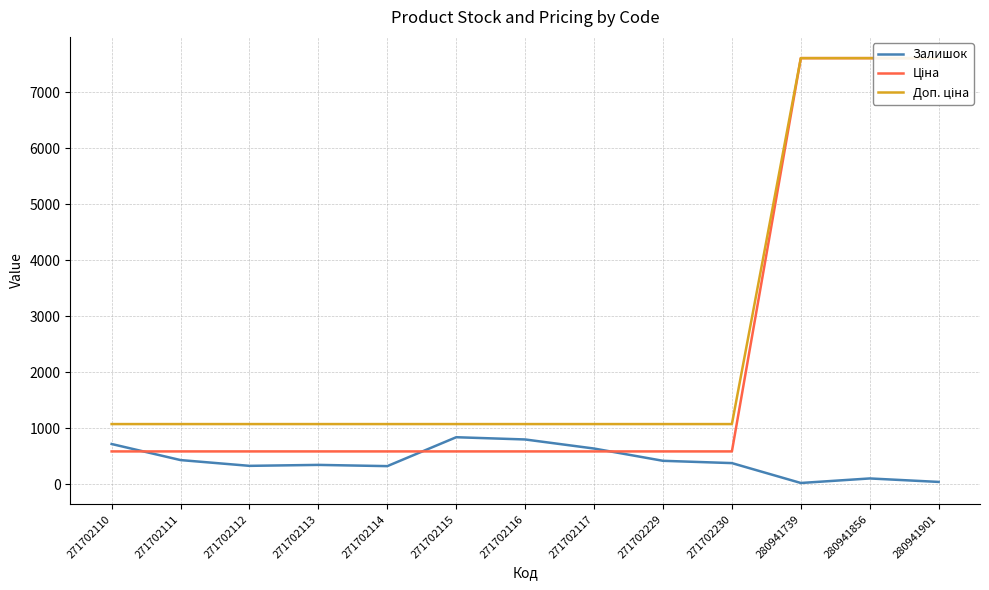

Reading left to right, extract all data points from this chart.

Залишок: 271702110=718.0	271702111=431.0	271702112=328.0	271702113=345.0	271702114=323.0	271702115=839.0	271702116=799.0	271702117=637.0	271702229=418.0	271702230=377.0	280941739=22.0	280941856=103.0	280941901=41.0
Ціна: 271702110=585.6	271702111=585.6	271702112=585.6	271702113=585.6	271702114=585.6	271702115=585.6	271702116=585.6	271702117=585.6	271702229=585.6	271702230=585.6	280941739=7607.2	280941856=7607.2	280941901=7607.2
Доп. ціна: 271702110=1073.8	271702111=1073.8	271702112=1073.8	271702113=1073.8	271702114=1073.8	271702115=1073.8	271702116=1073.8	271702117=1073.8	271702229=1073.8	271702230=1073.8	280941739=7607.2	280941856=7607.2	280941901=7607.2